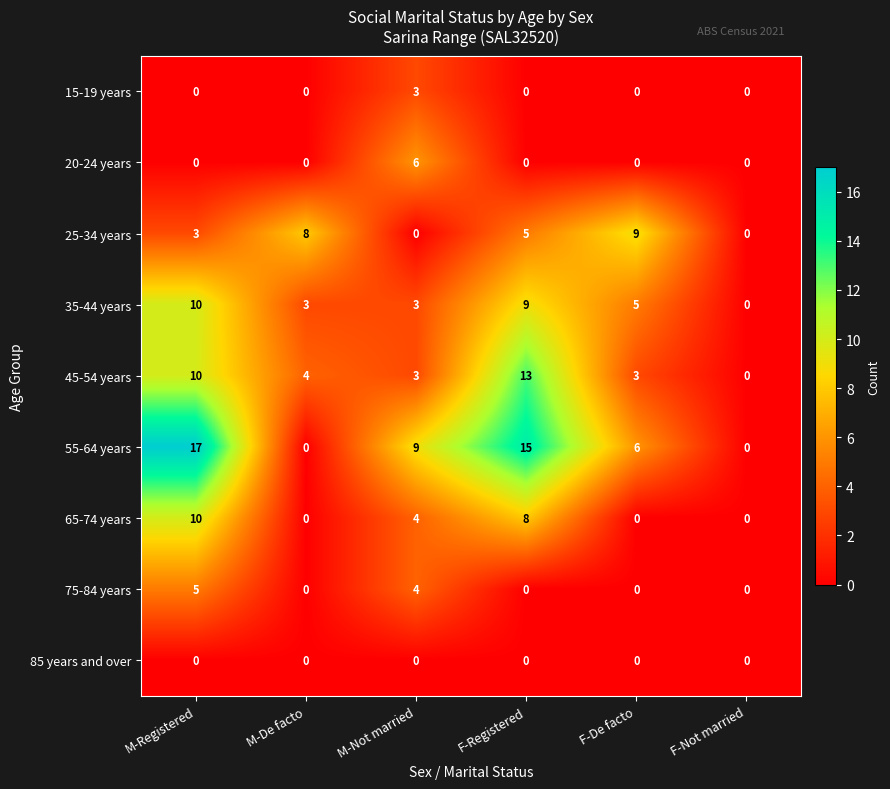

Which series has the widest spread of values?

55-64 years